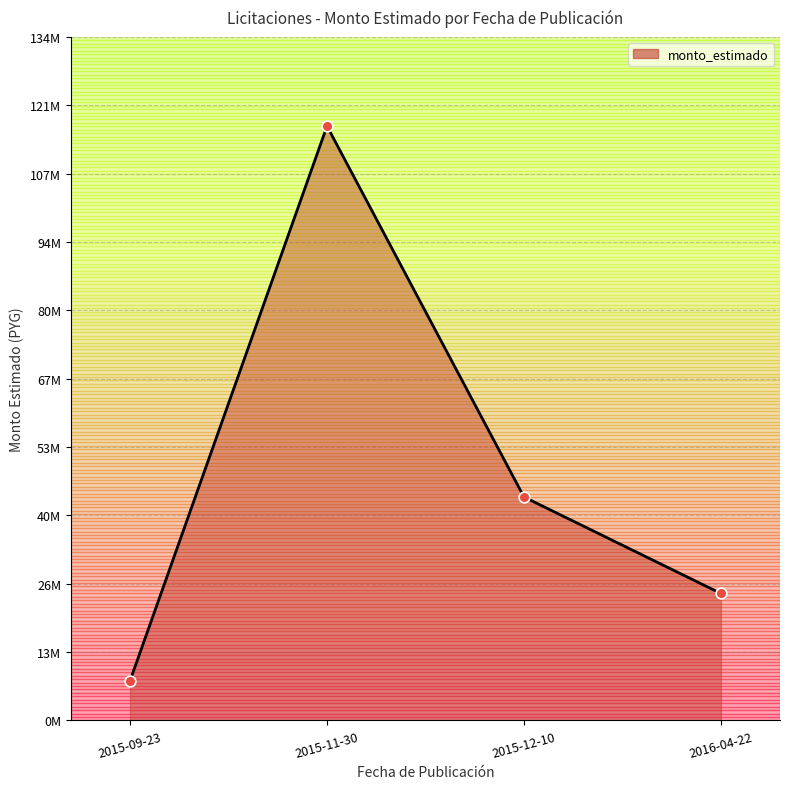

Approximately how many times larger is the value at 2015-11-30 compared to 2015-12-10?

2.7